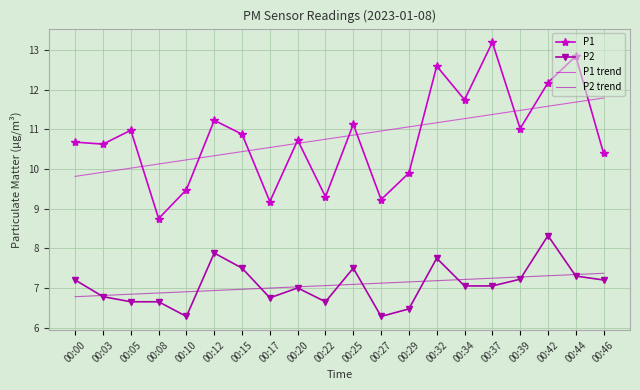

How many series are shown in this chart?

4